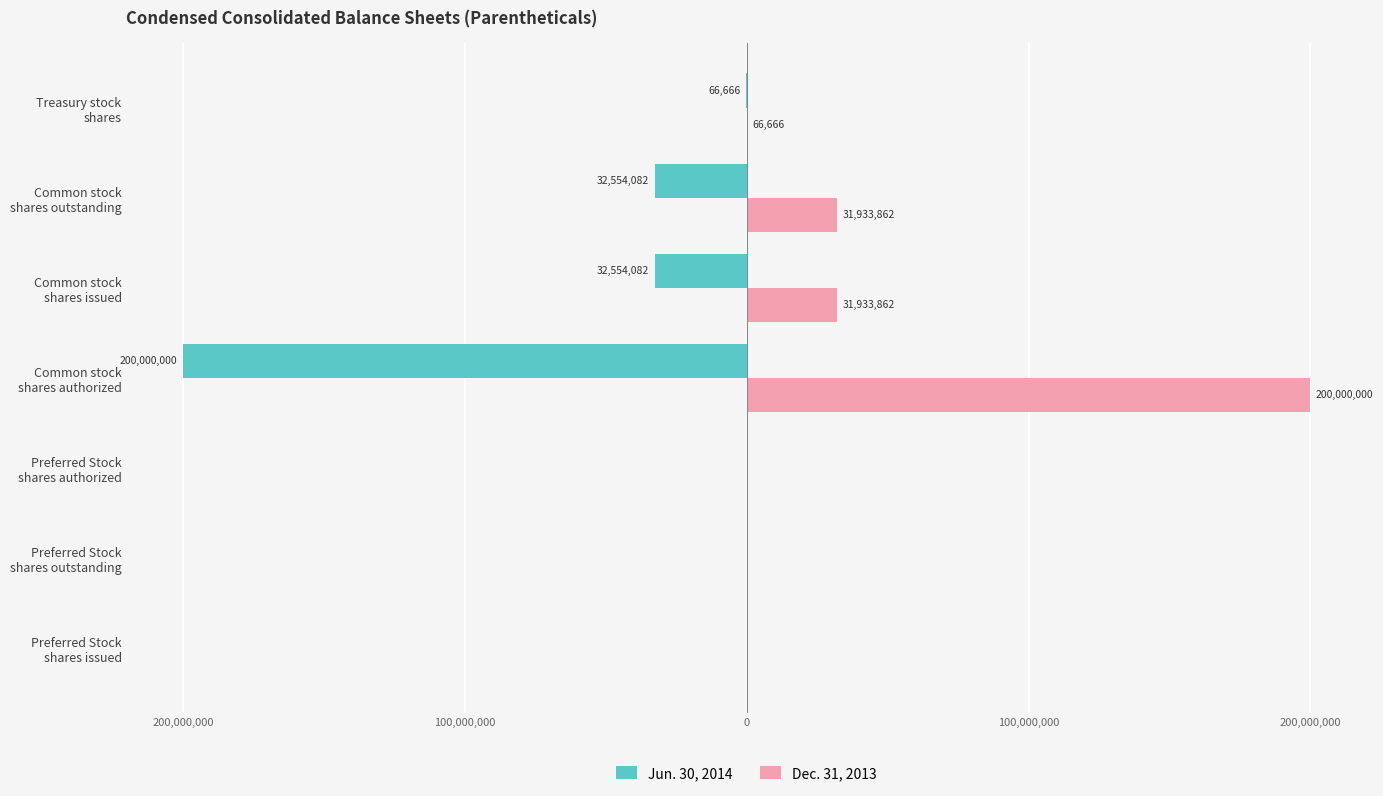

What are all the series names shown in the legend?

Jun. 30, 2014, Dec. 31, 2013